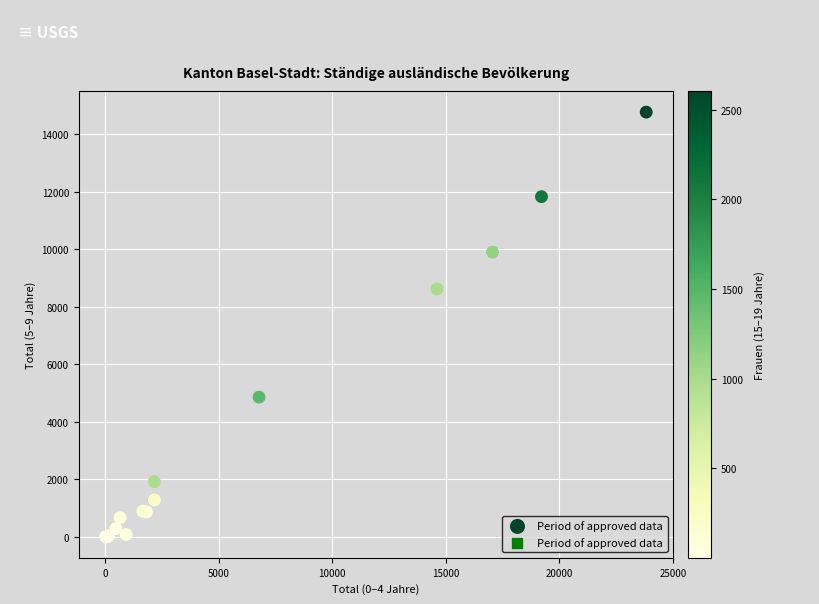

What Y value in the scatter plot is closest to 7387?

8616